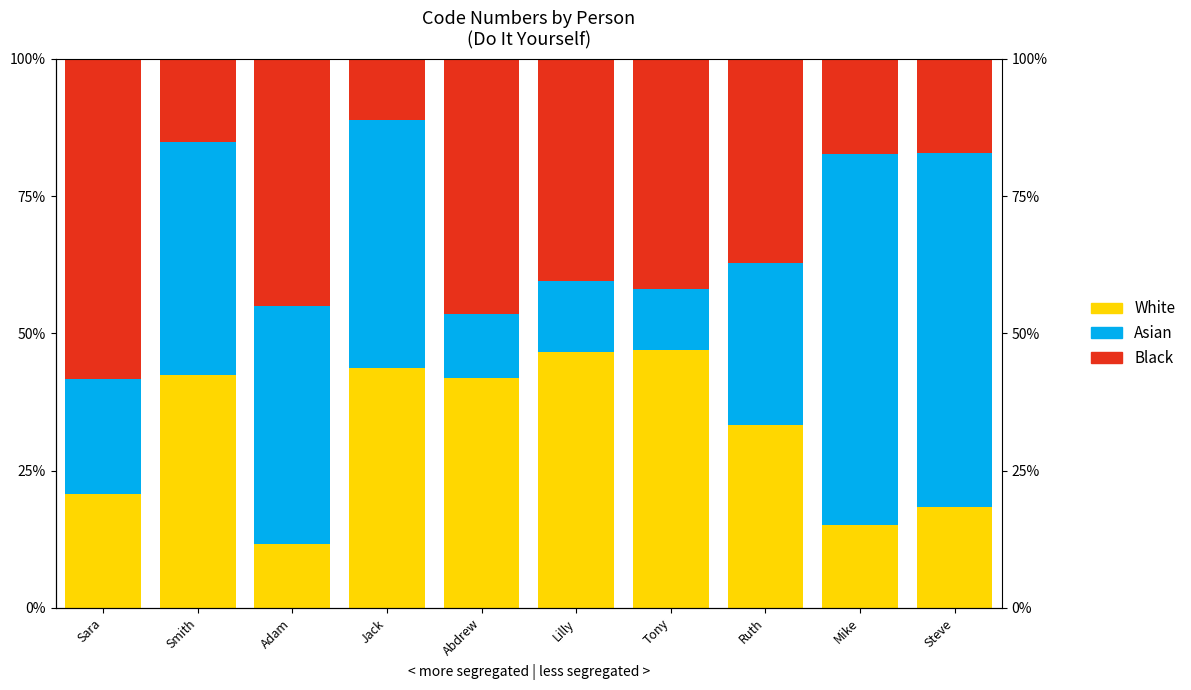

Reading left to right, transcribe all the data shown in this chart.

White: Sara=20.8	Smith=42.4	Adam=11.7	Jack=43.6	Abdrew=41.9	Lilly=46.5	Tony=46.9	Ruth=33.3	Mike=15.0	Steve=18.4
Asian: Sara=20.8	Smith=42.4	Adam=43.3	Jack=45.3	Abdrew=11.7	Lilly=13.1	Tony=11.1	Ruth=29.4	Mike=67.7	Steve=64.5
Black: Sara=58.3	Smith=15.1	Adam=45.0	Jack=11.0	Abdrew=46.4	Lilly=40.4	Tony=41.9	Ruth=37.2	Mike=17.3	Steve=17.1